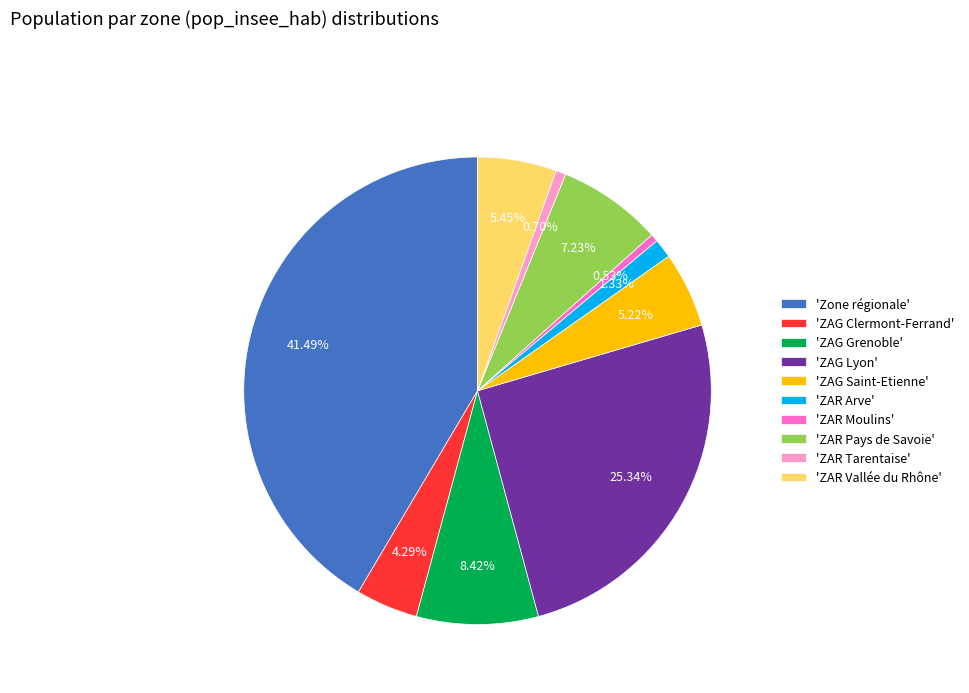

Do 'ZAR Vallée du Rhône' and 'ZAG Clermont-Ferrand' together represent more than half of the pie?

No